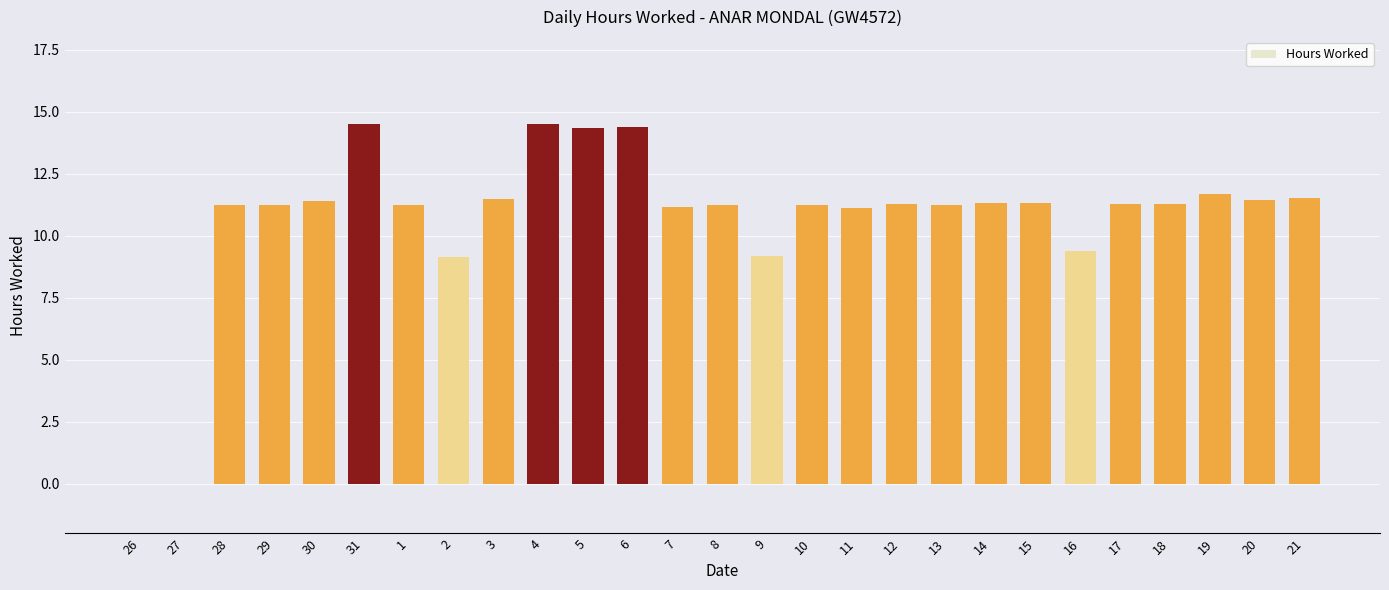

The value at 7 is 18.7. True or false?

False